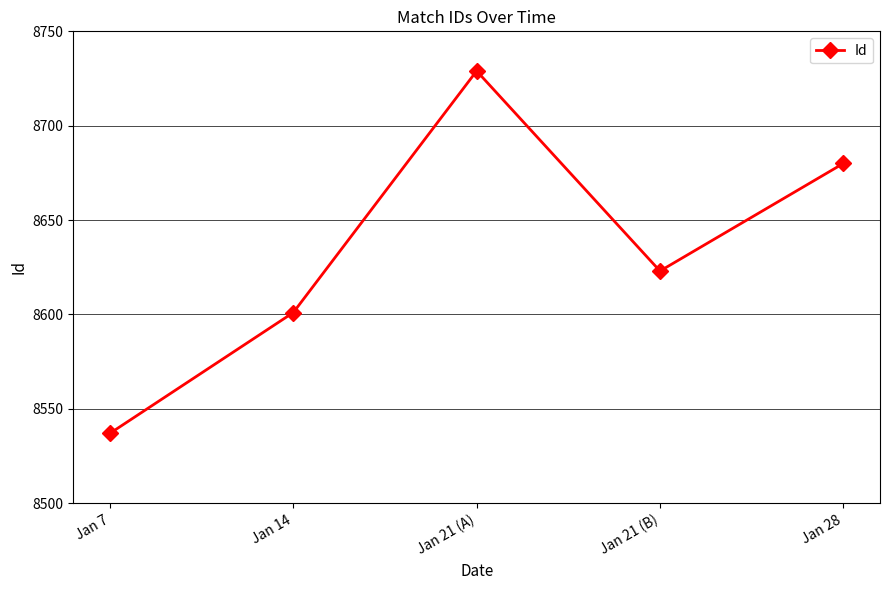

The value at Jan 21 (B) is 3377. True or false?

False